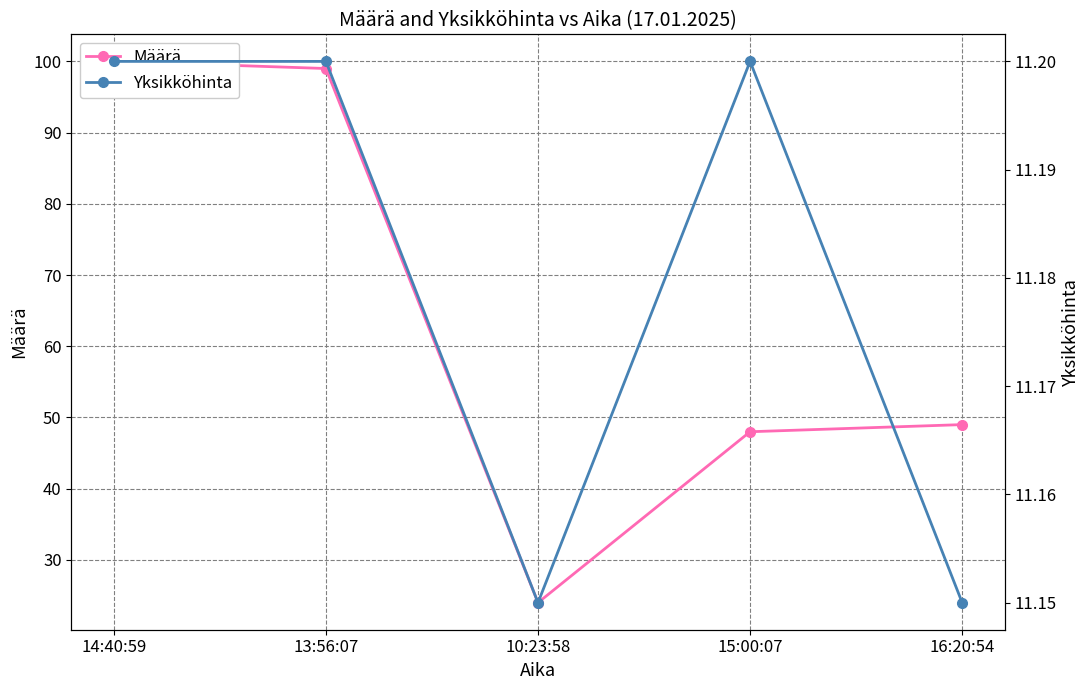

At how many categories does at least one series exceed 61?

2